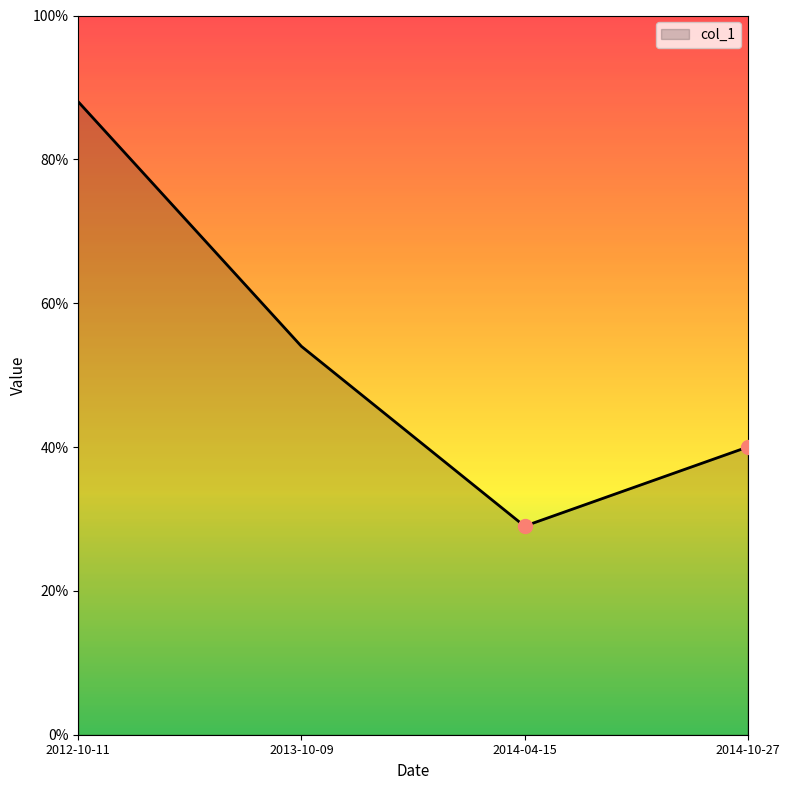

Does the chart have visible grid lines?

No